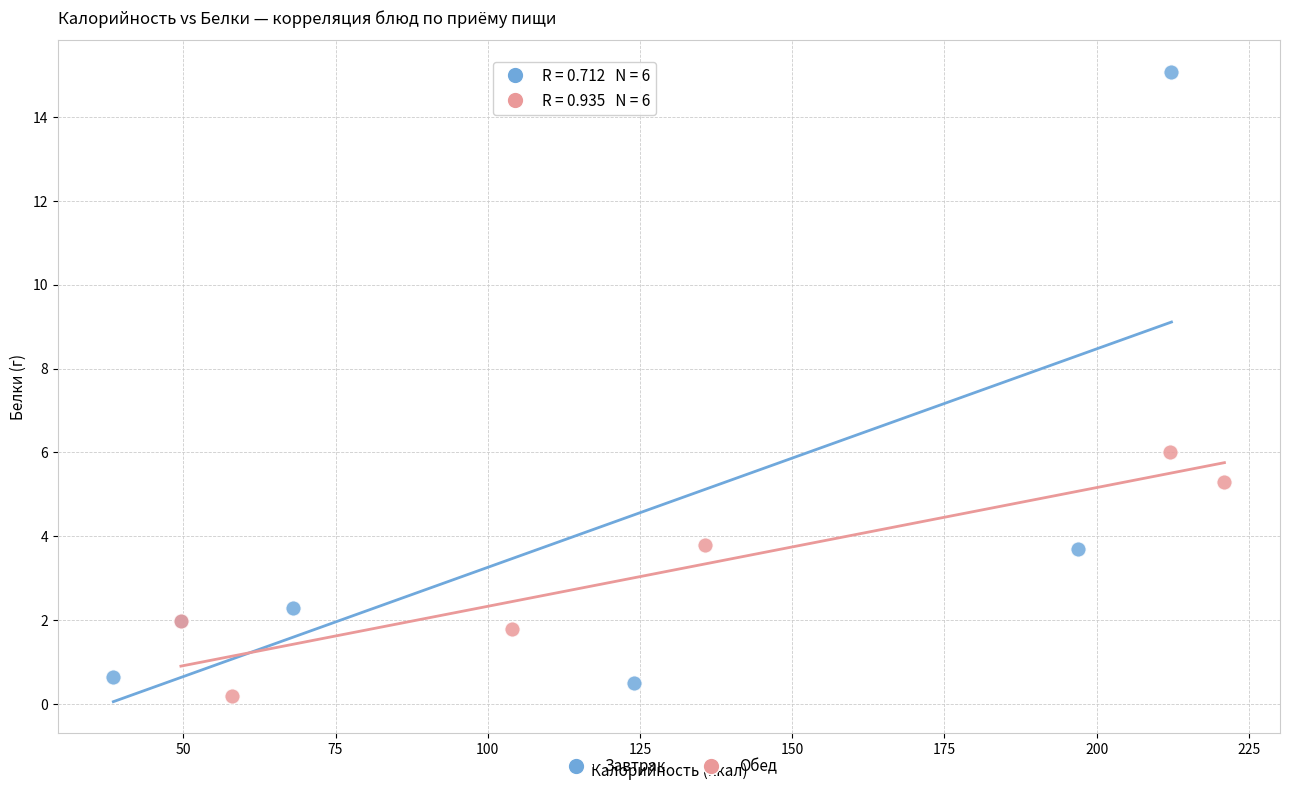

Which series has the largest Y range (max minus min)?

Завтрак